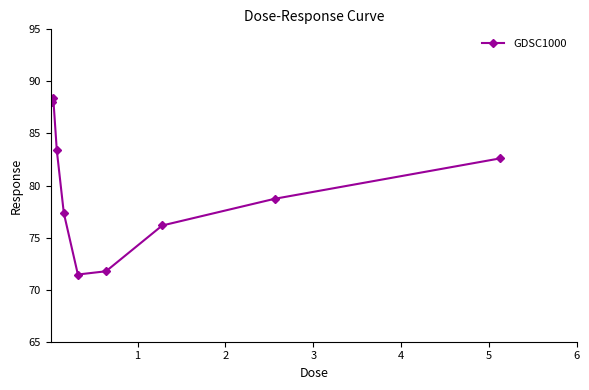

What is the value of the 7th point from the left?

76.2